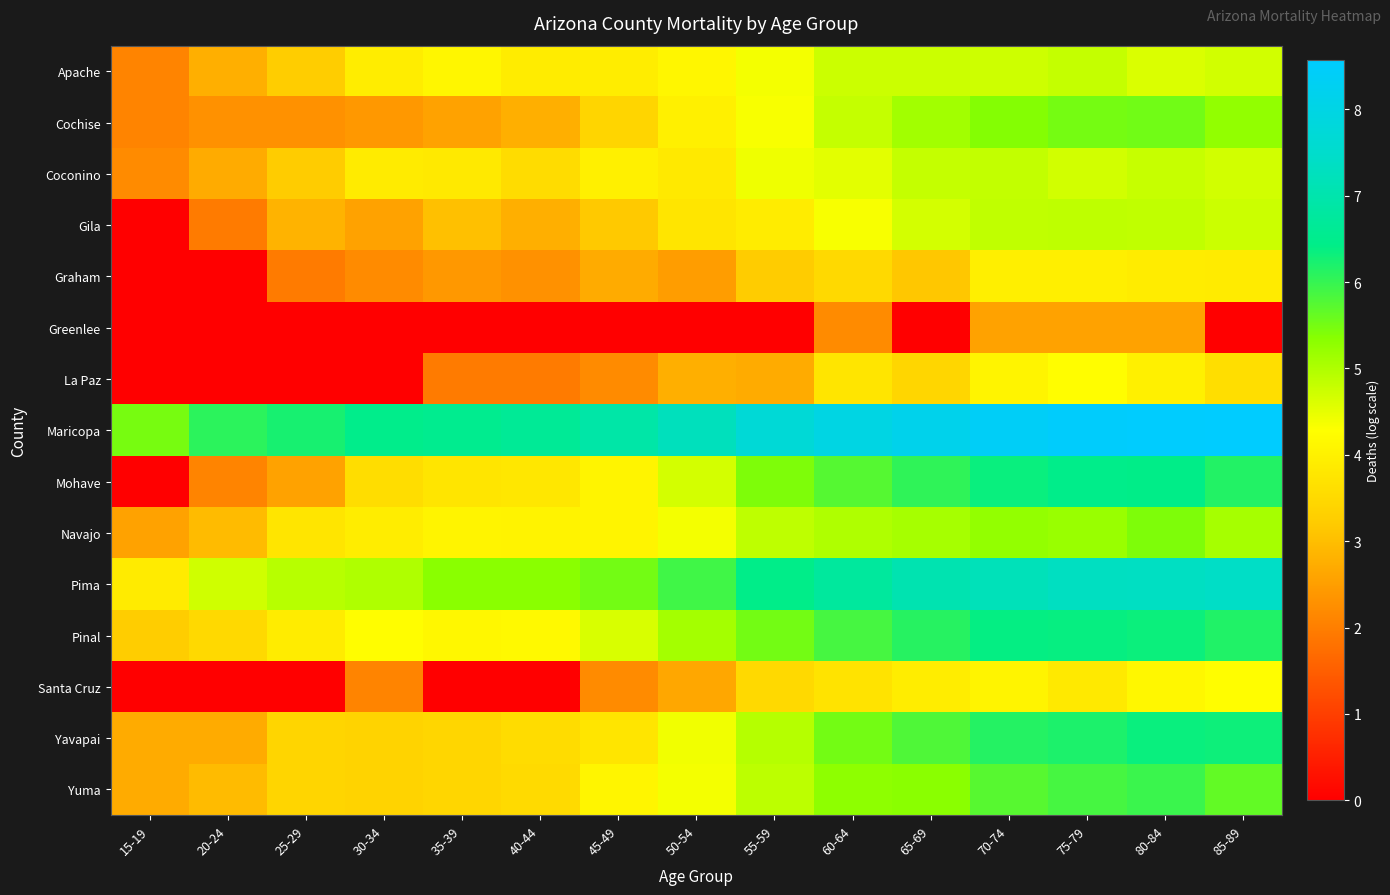

At how many categories does at least one series exceed 7?

8